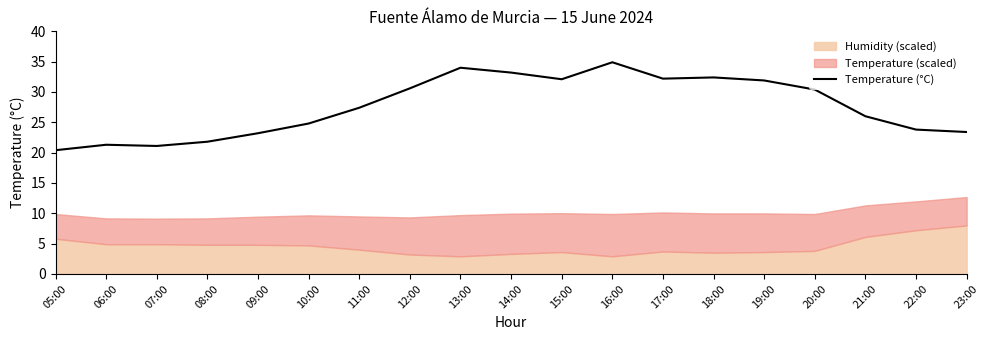

What is the label of the 4th point from the right?

20:00